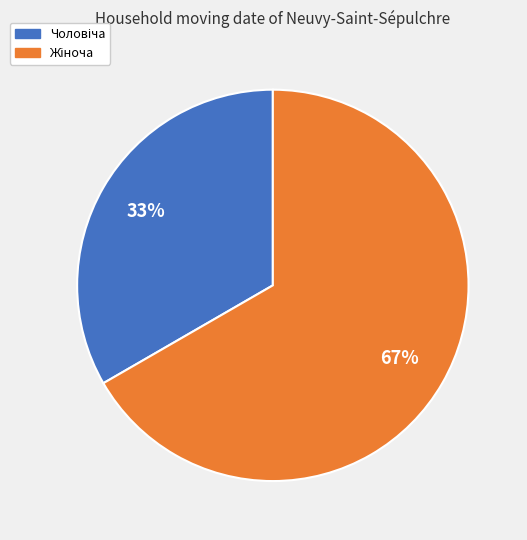

To the nearest percent, what is the average slice percentage?

50%